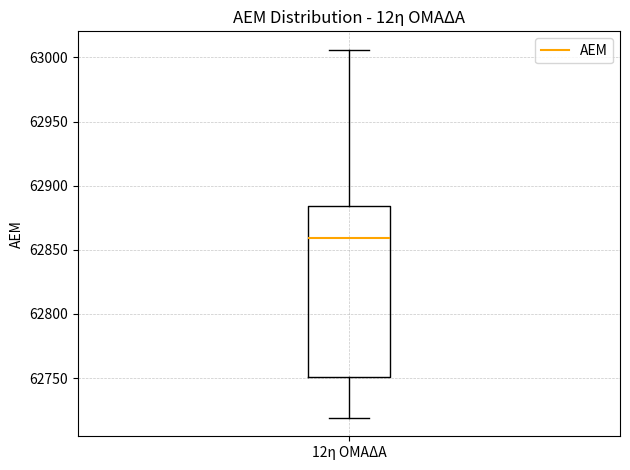

Read this box plot against the y-axis: the position of the median line, the range covered by the box, and the ends of both whiskers. The values are not printed on the chart, so give them approximately, as read against the axis.

median 62860, box 62750 to 62885, whiskers 62720 to 63005